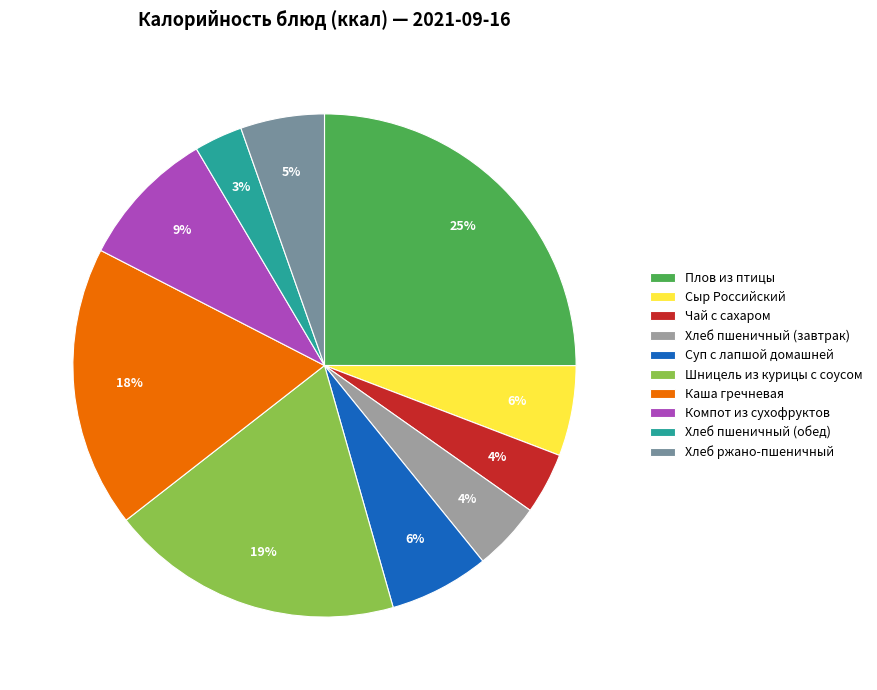

Does any single category account for the majority?

No